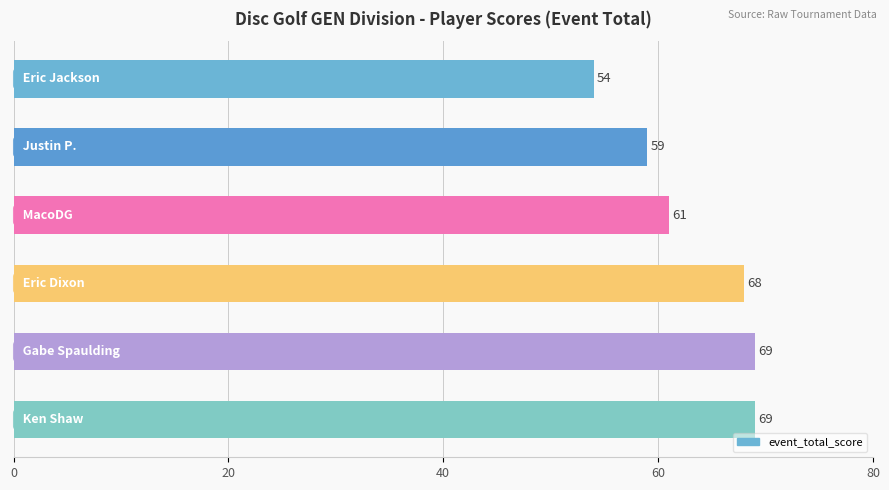

What is the difference between the maximum and second lowest values?

10